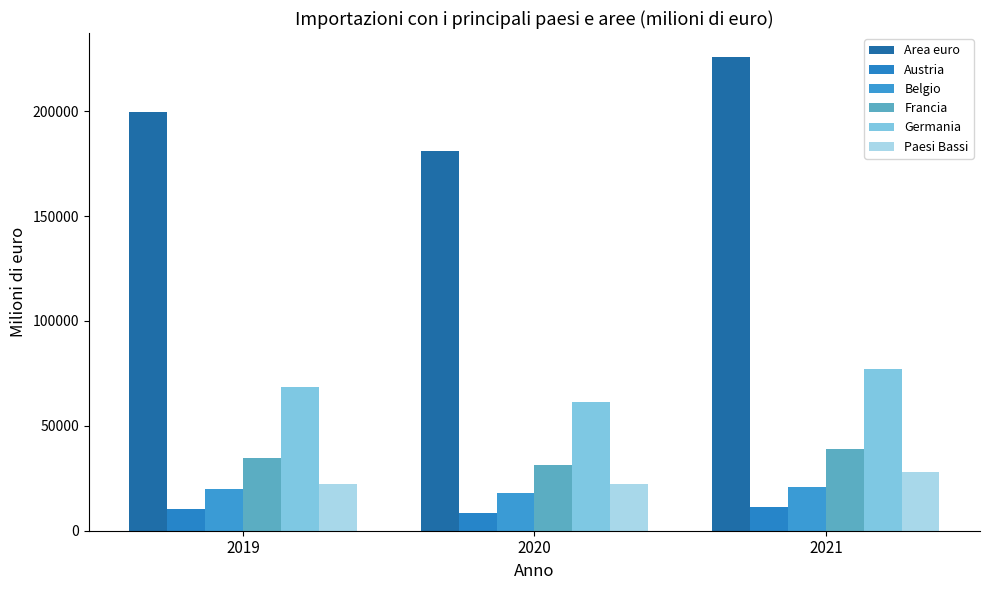

The Austria series shows 11134.3 at 2021. True or false?

True